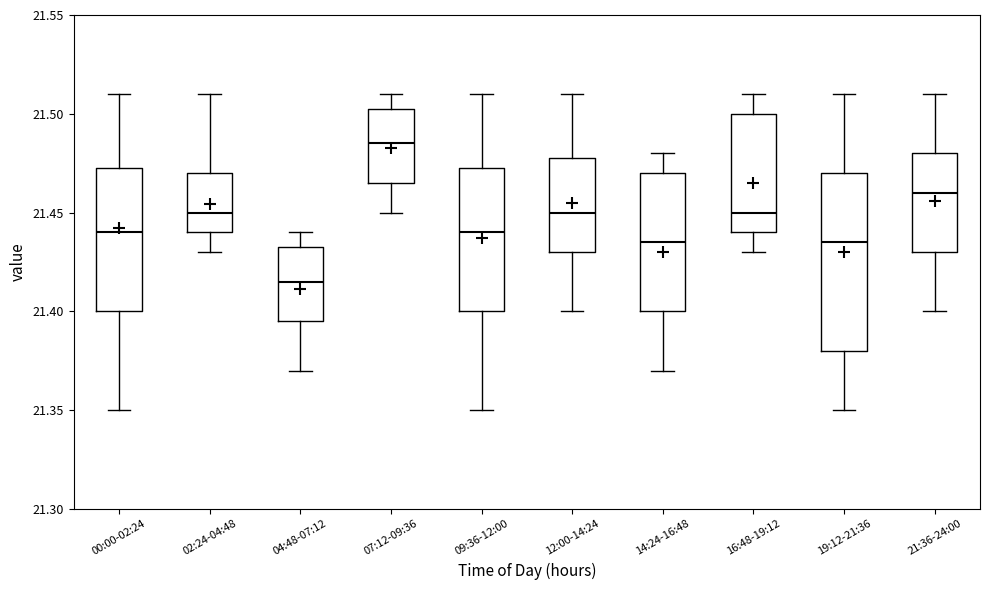

Where is the upper edge of the box for 07:12-09:36 on the y-axis? The values are not printed on the chart, so give them approximately, as read against the axis.

21.505